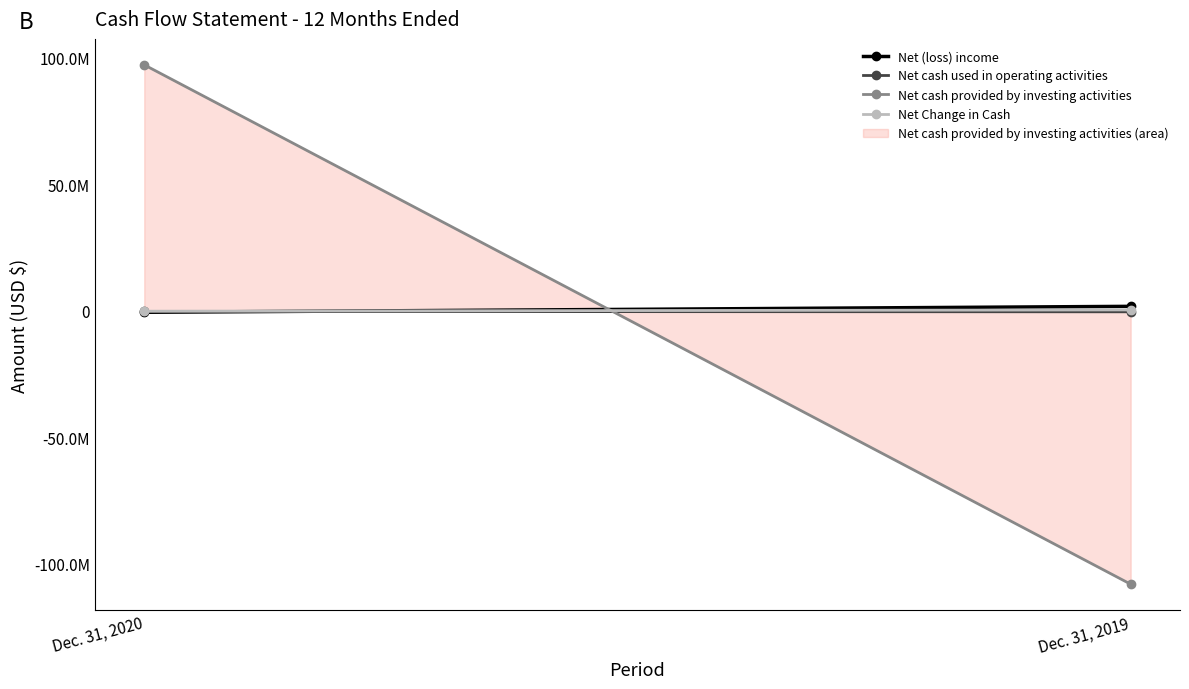

True or false: Net cash used in operating activities has a value of -56791 at Dec. 31, 2020.

False